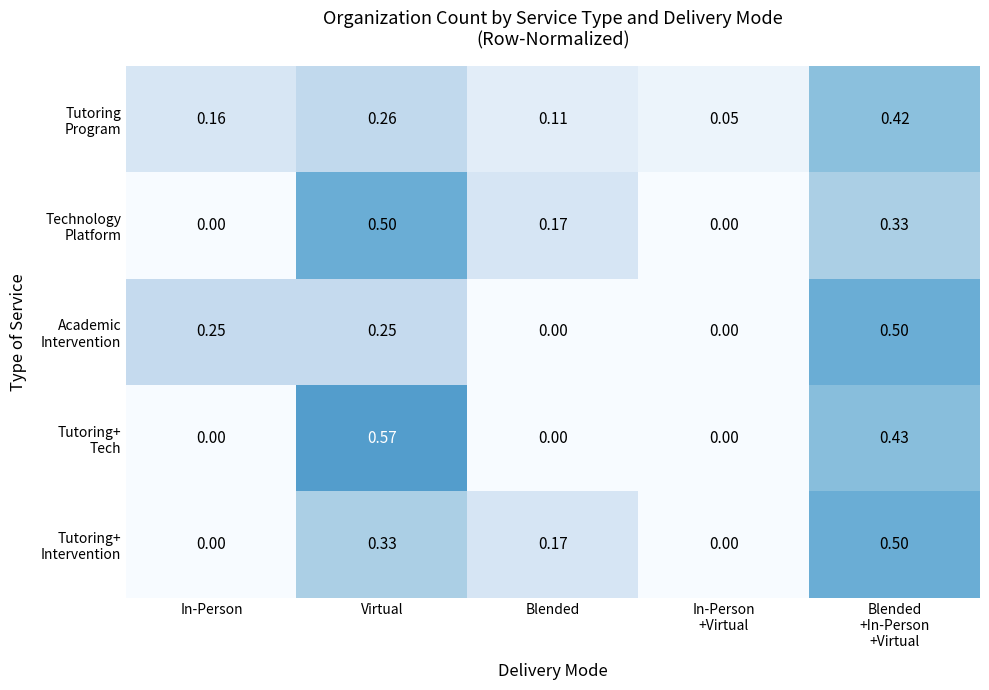

Which label corresponds to the largest value in the chart?

Virtual